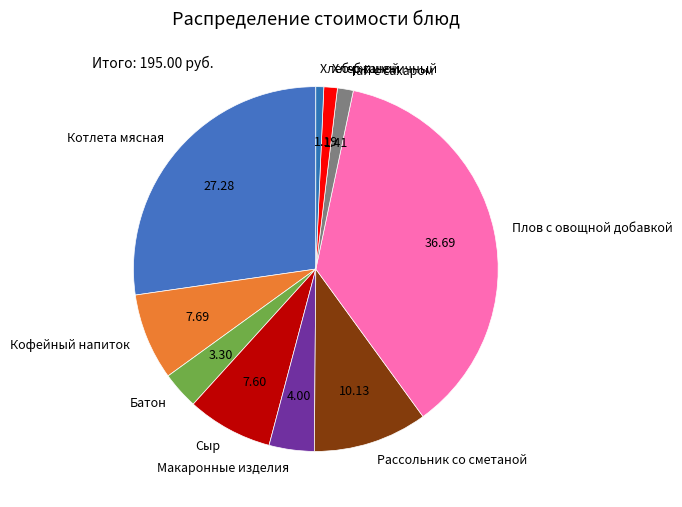

How many slices are in this pie chart?

10